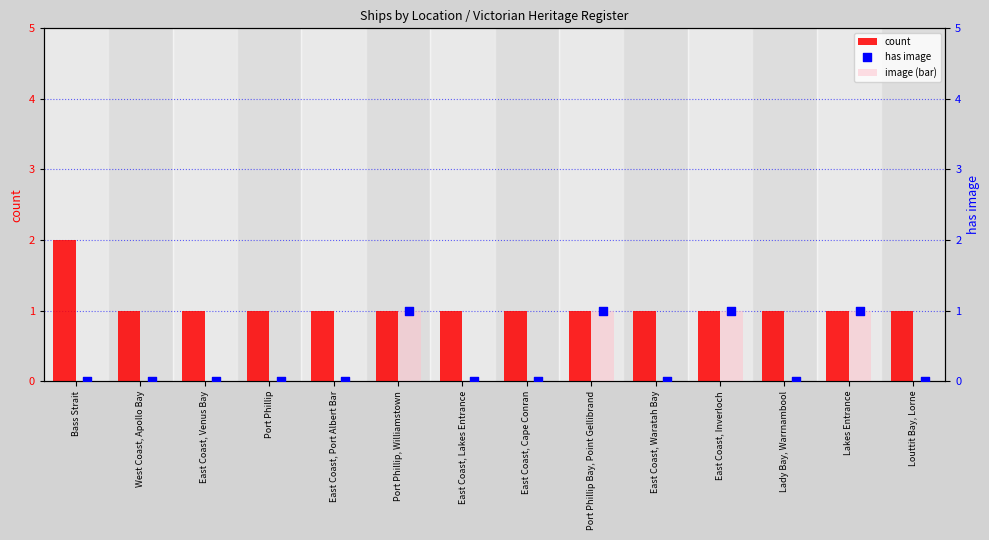

Which series reaches the maximum Y coordinate?

count